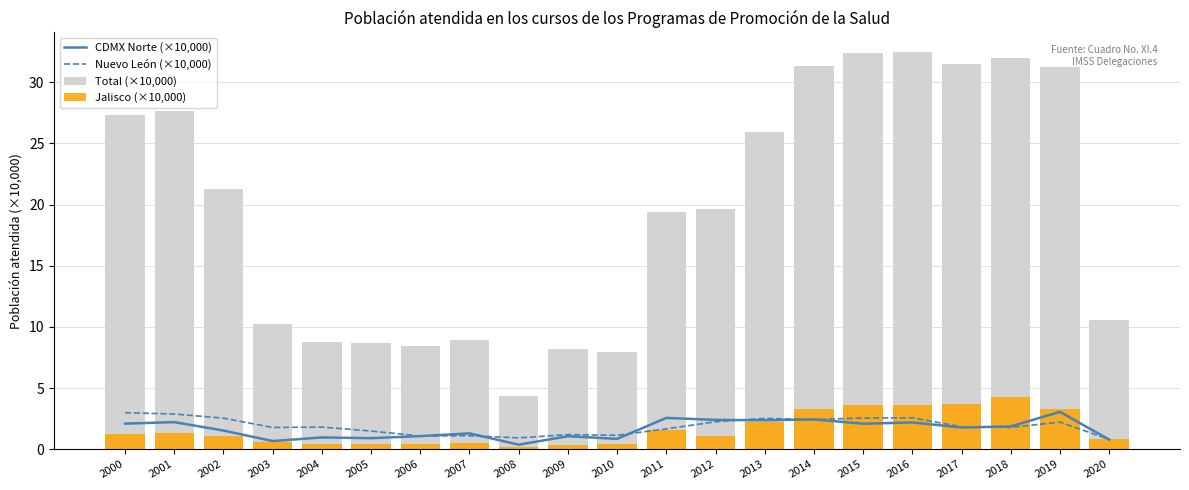

Between 2012 and 2016, which is larger?

2012